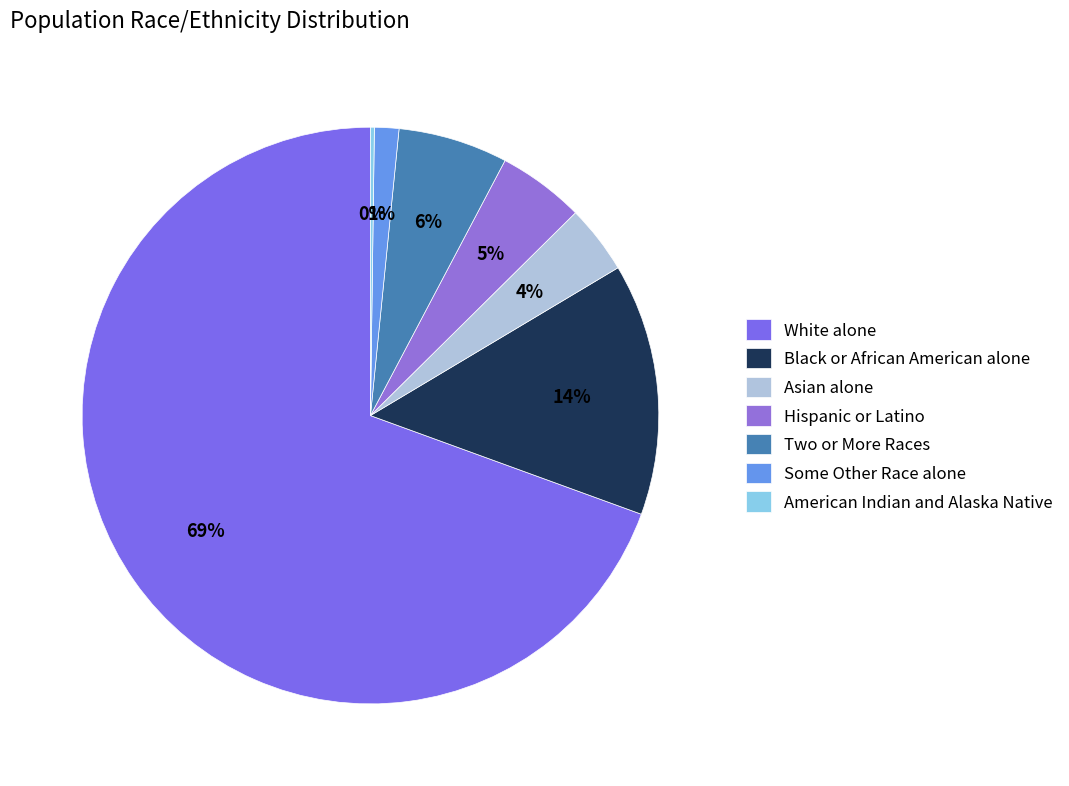

What is the ratio of the value at Some Other Race alone to the value at Two or More Races?

0.2